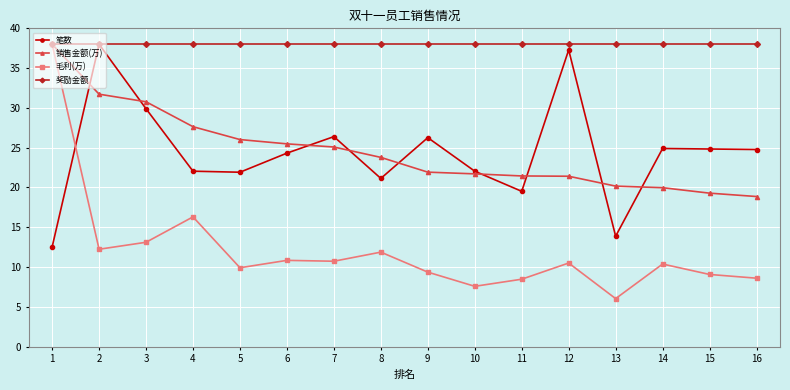

What is the average value of the 奖励金额 series?

38.0